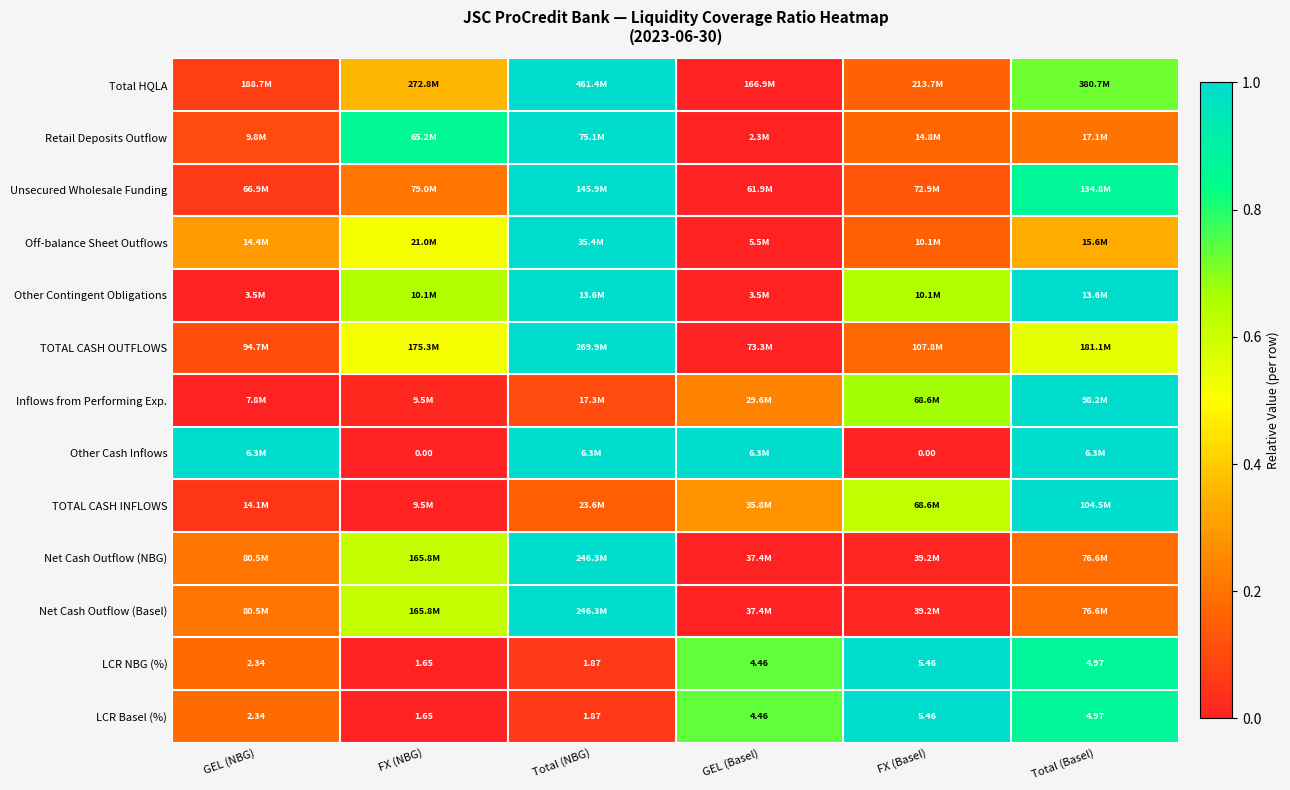

At which label does LCR Basel (%) first exceed 4?

GEL (Basel)